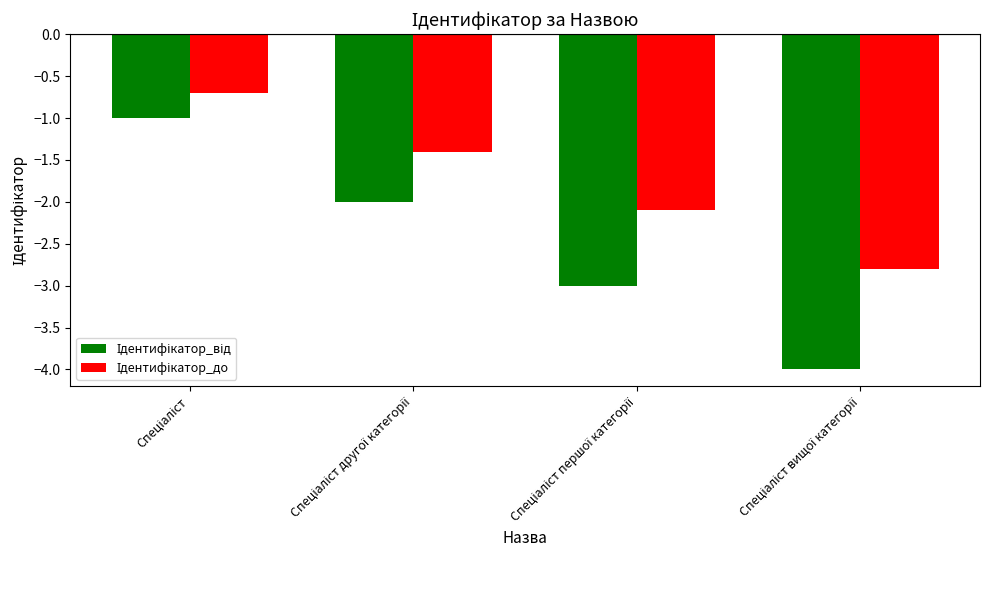

What is the total value across all series at Спеціаліст першої категорії?

-5.1